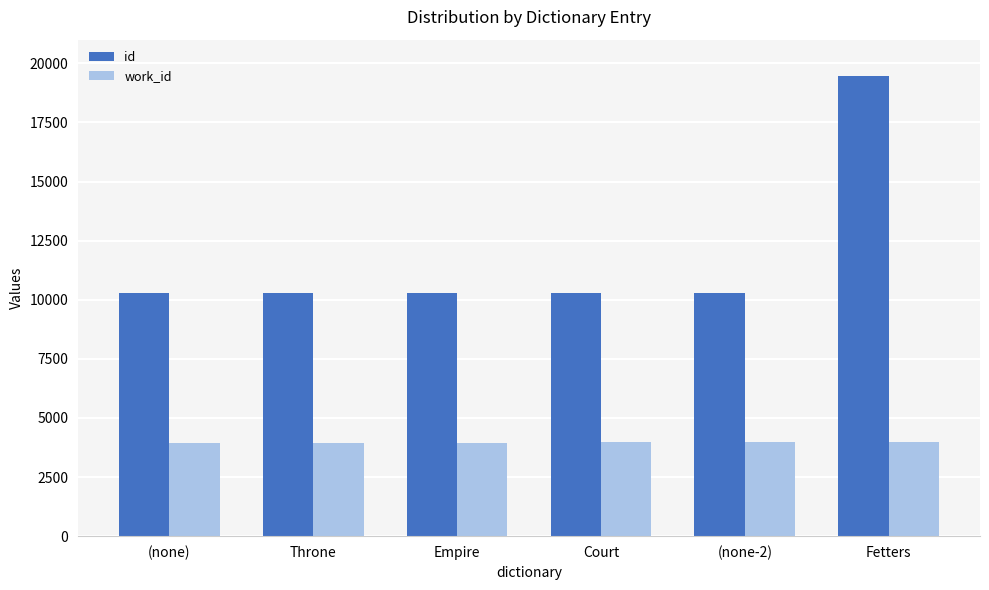

What is the difference between the highest and lowest values at (none-2)?

6336